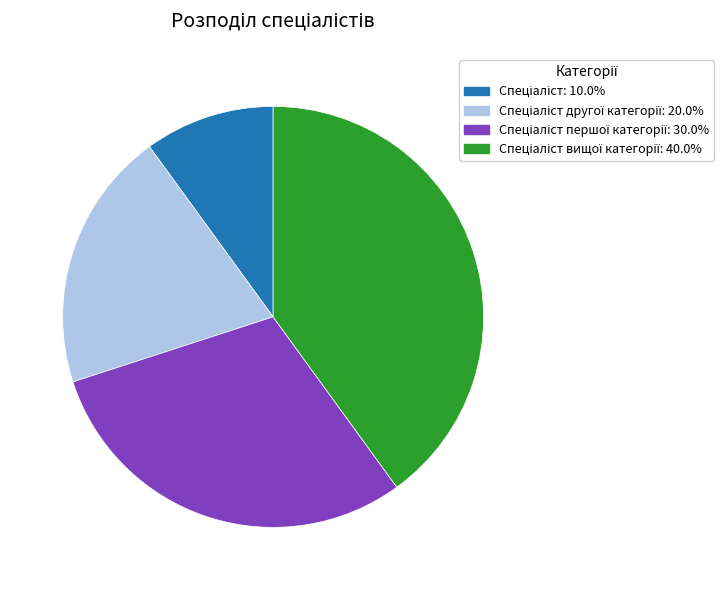

Count the number of slices in the pie.

4